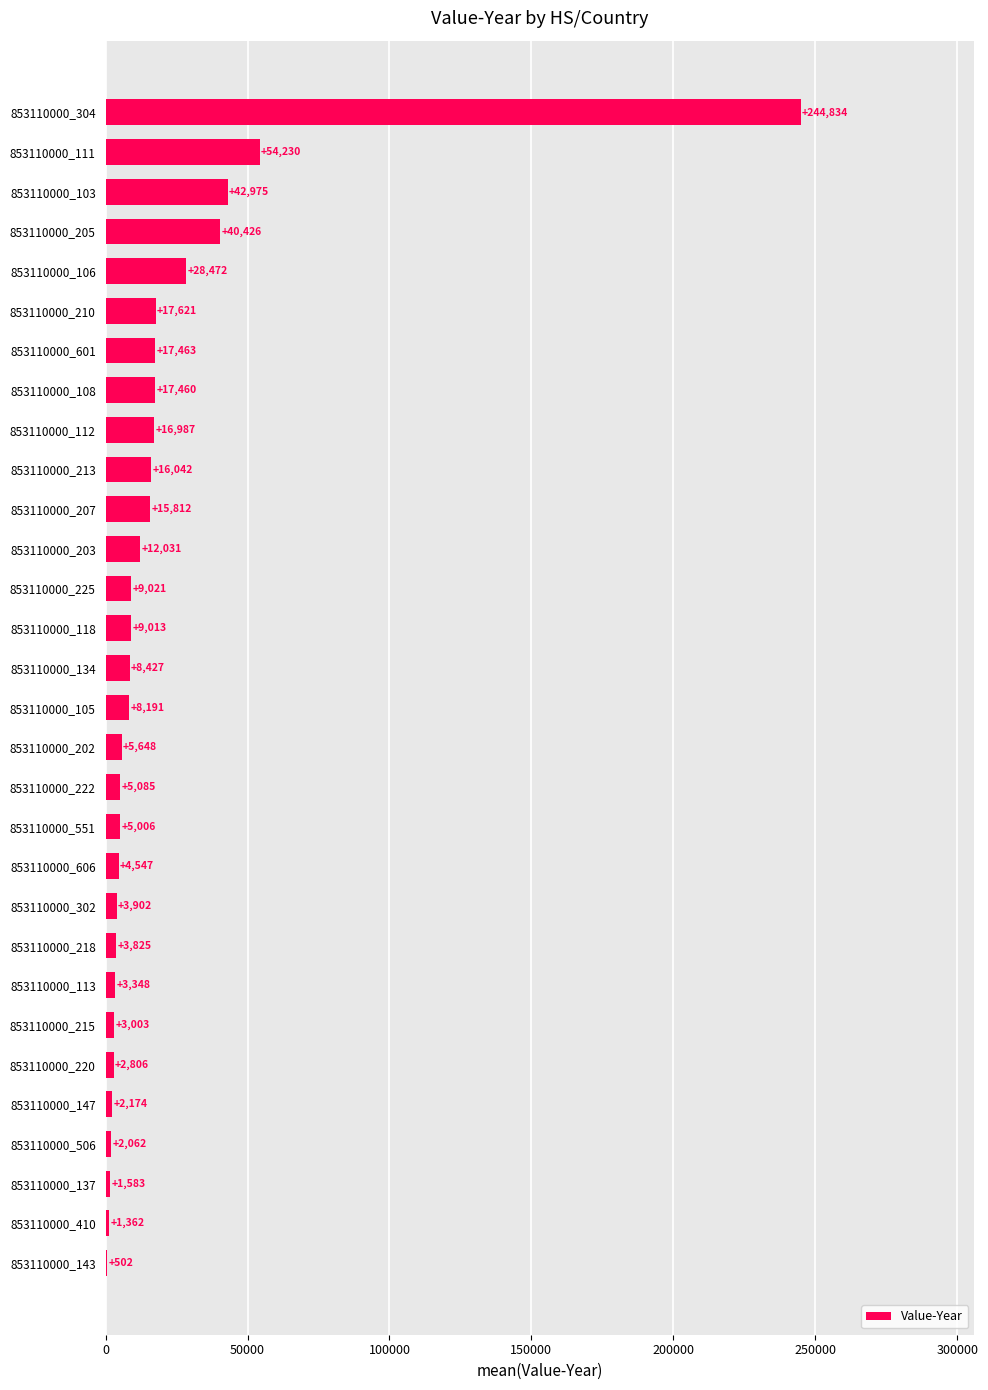

Between 853110000_215 and 853110000_506, which is larger?

853110000_215